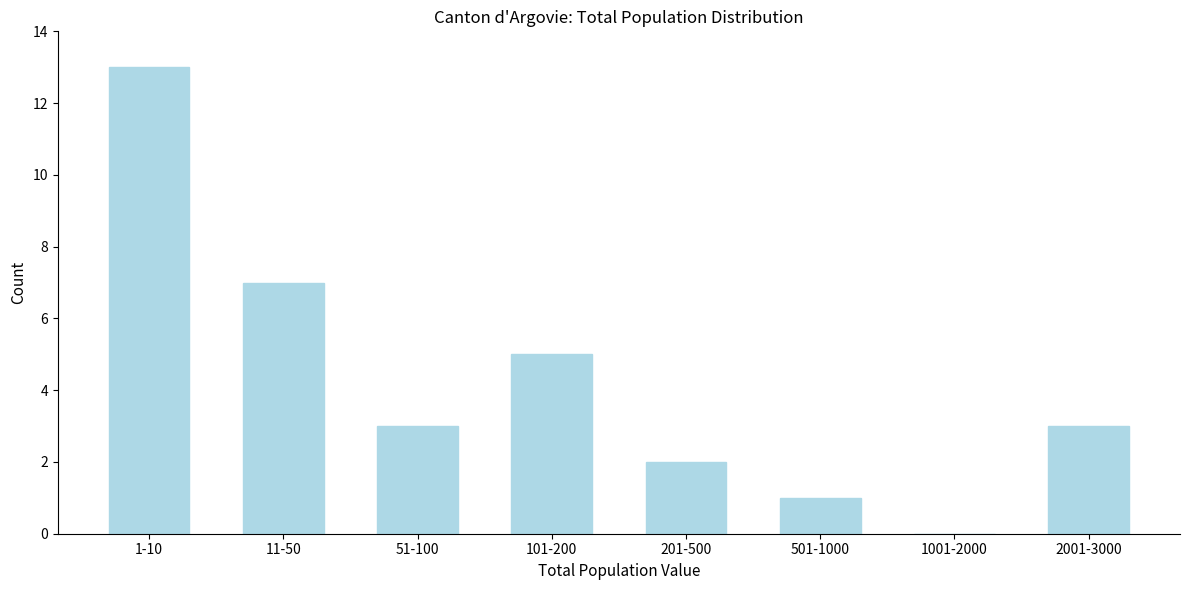

Reading left to right, transcribe all the data shown in this chart.

1-10=13	11-50=7	51-100=3	101-200=5	201-500=2	501-1000=1	1001-2000=0	2001-3000=3